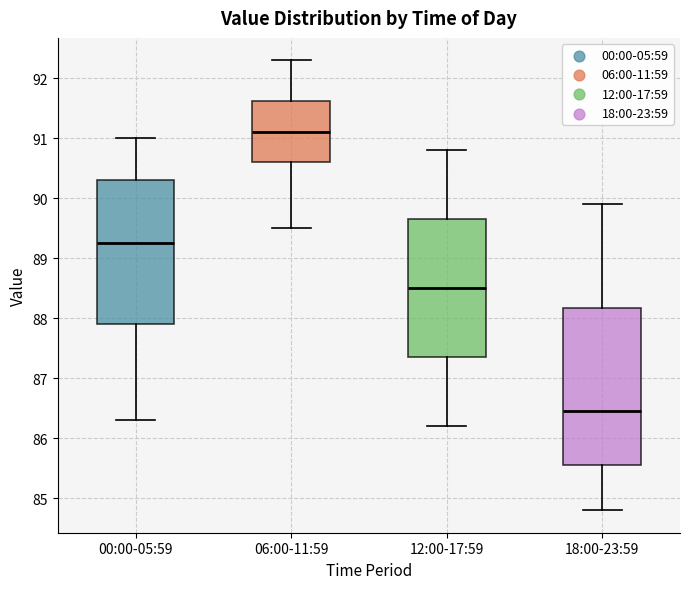

Which box has the lowest median line?

18:00-23:59